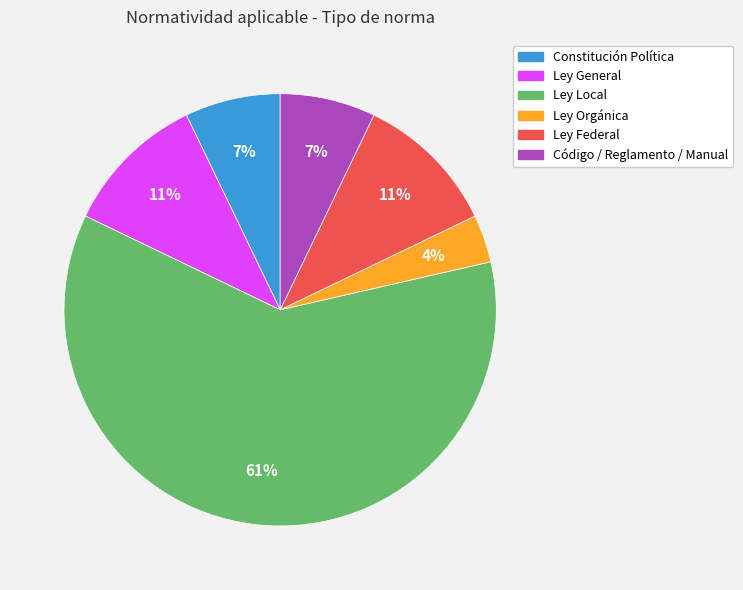

Is it true that Ley Local is 61% of the pie?

True